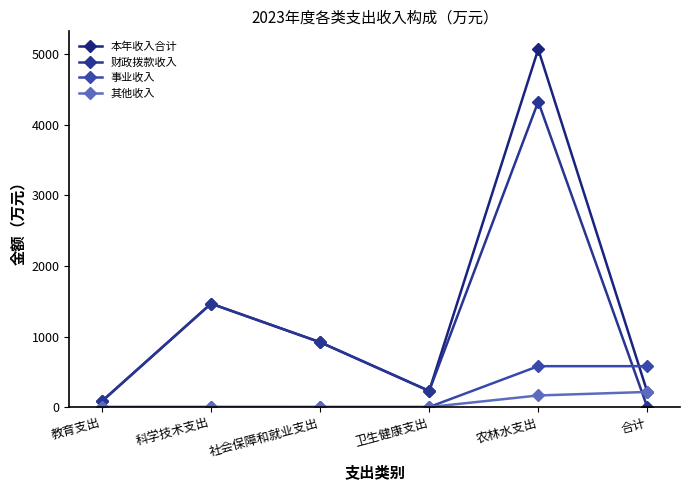

In 财政拨款收入, how many points are higher than both neighbors (excluding endpoints)?

2